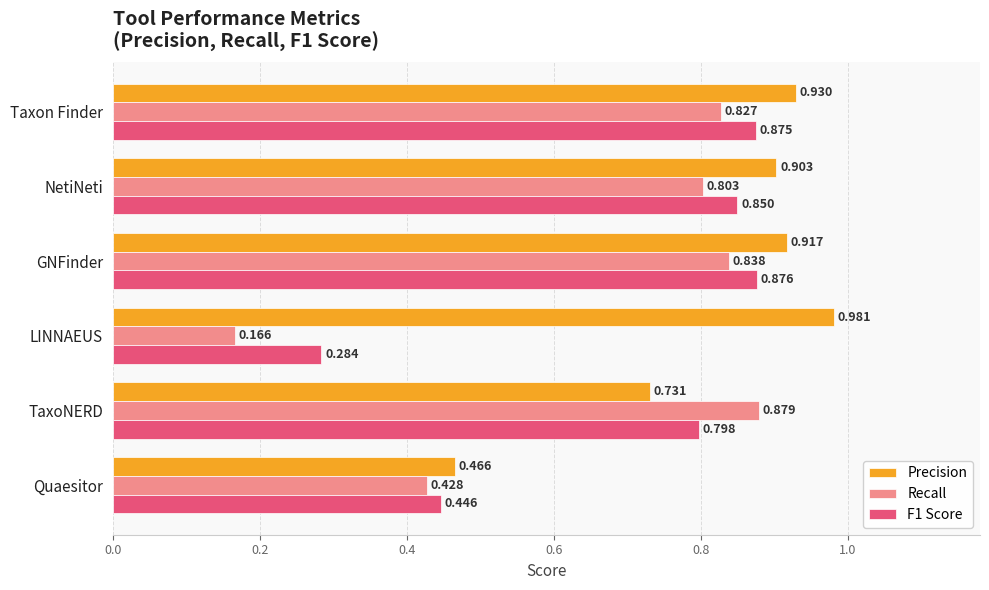

Which series has the largest range (max minus min)?

Recall